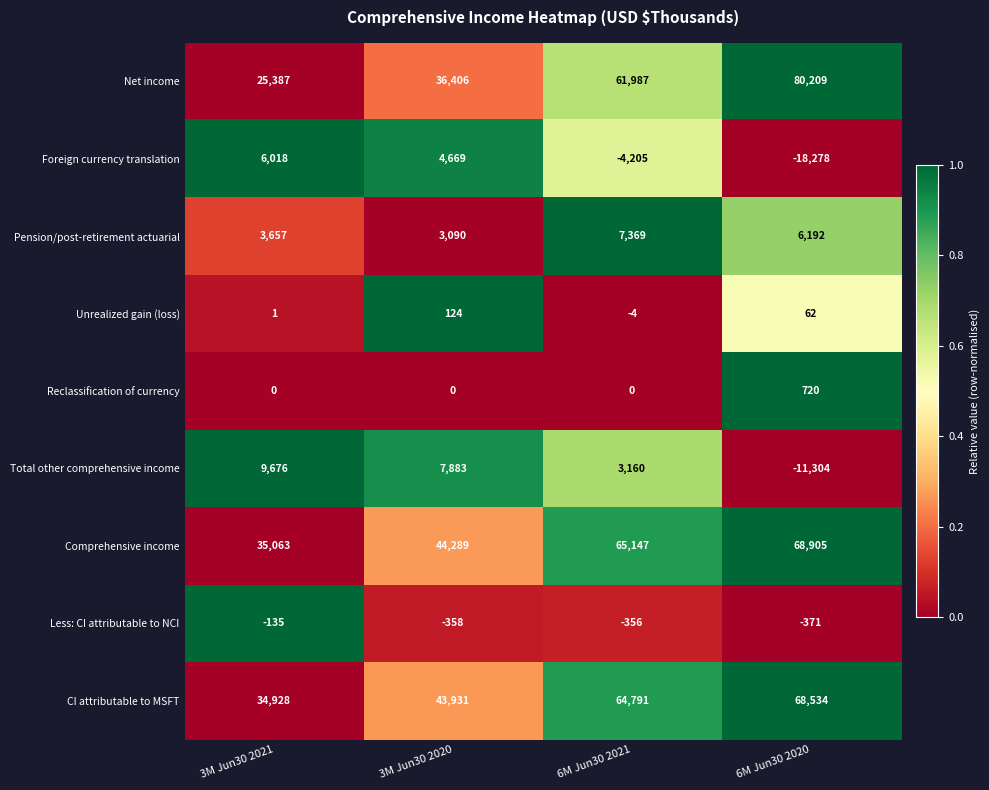

Which category has the lowest value across all series?

6M Jun30 2020